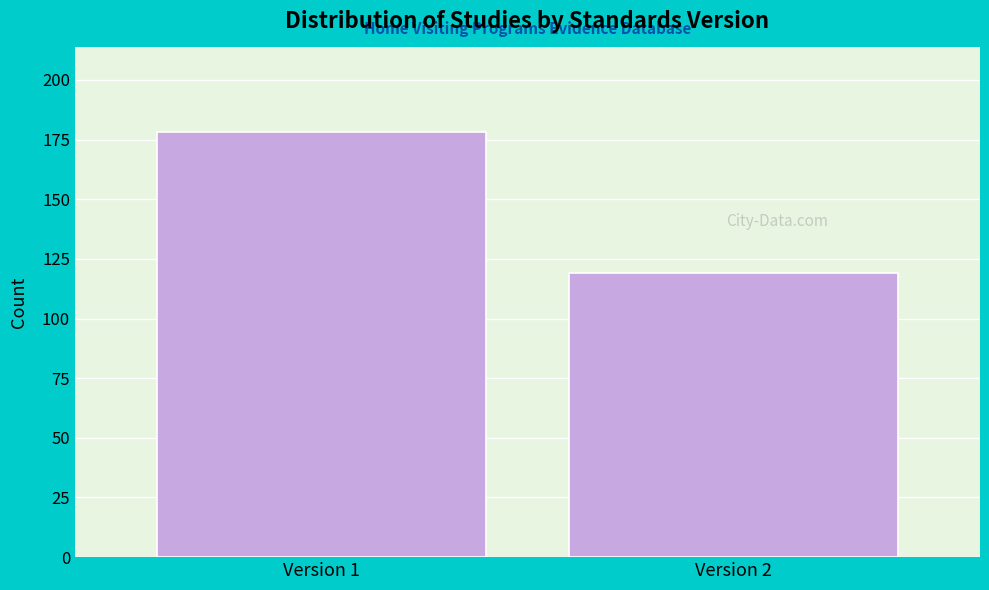

Reading right to left, extract all data points from this chart.

Version 2=119	Version 1=178